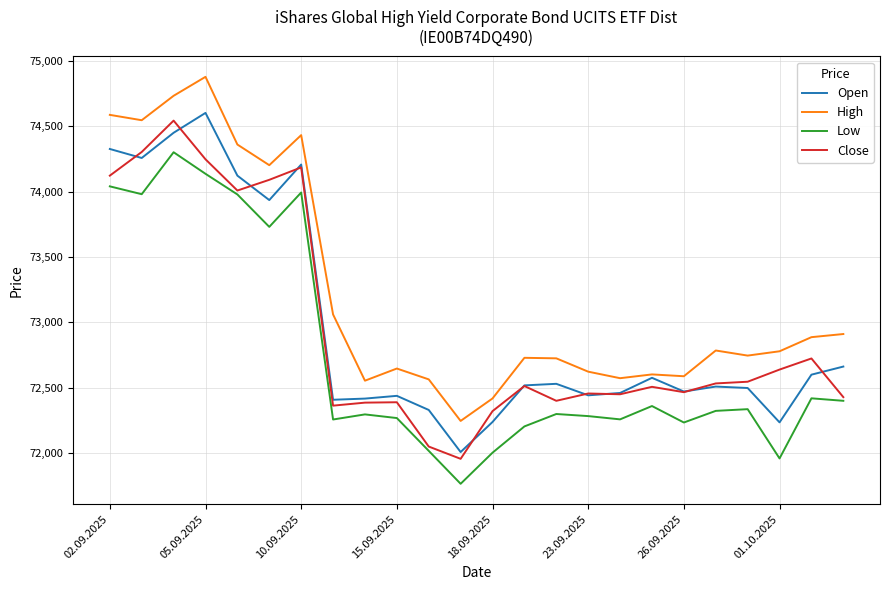

What is the maximum value shown in the chart?

74878